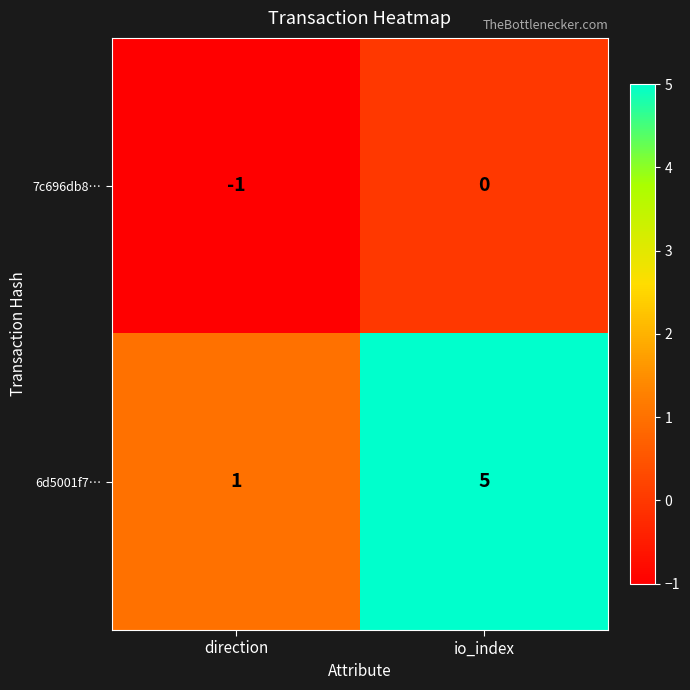

Rank the series by their maximum value, from lowest to highest.

7c696db8…, 6d5001f7…